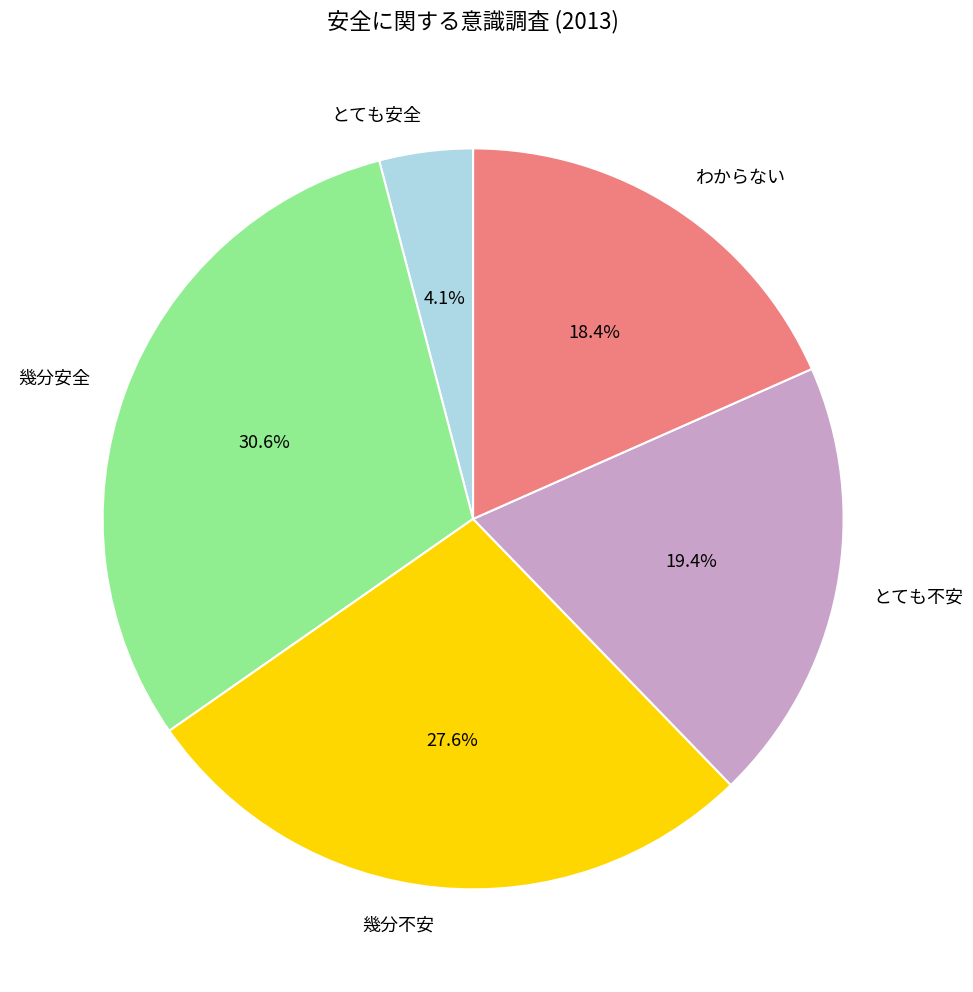

What percentage is the とても不安 slice, to the nearest percent?

19%